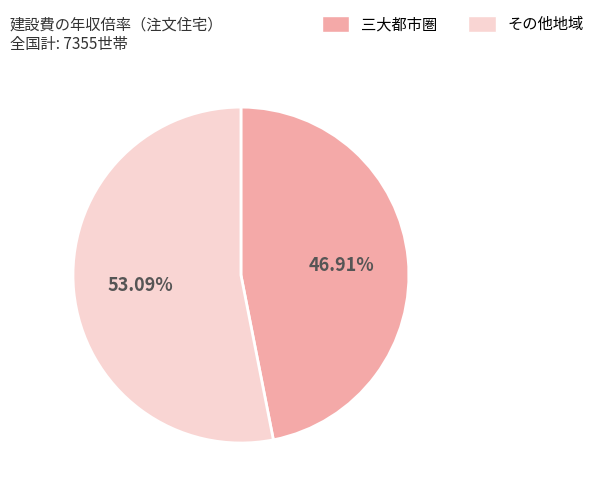

Rank the categories by value from highest to lowest.

その他地域, 三大都市圏